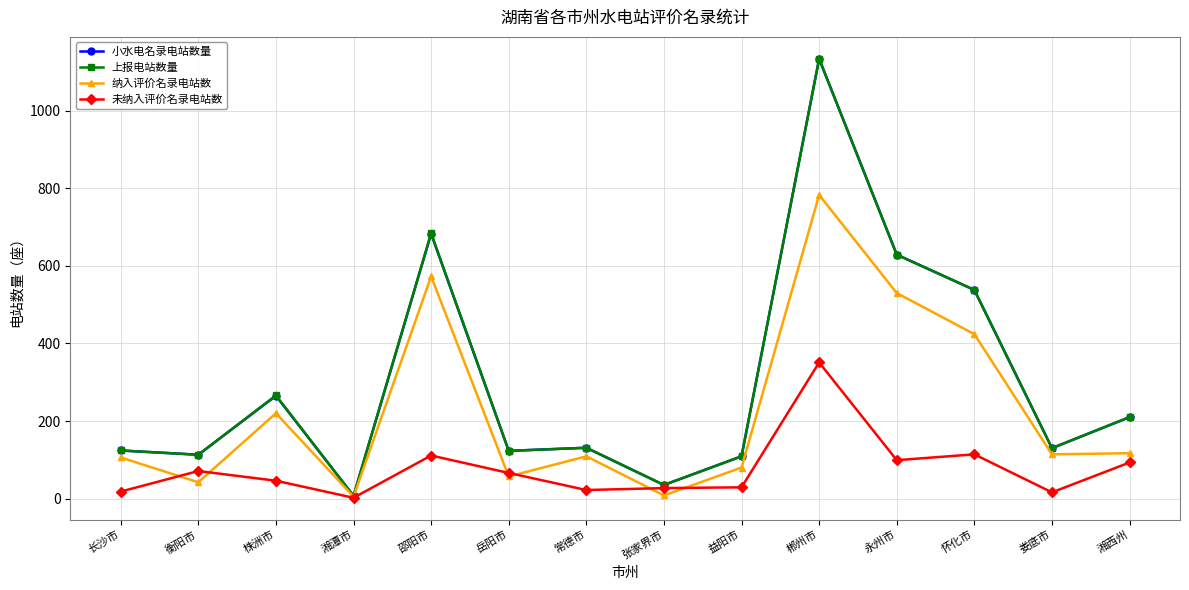

Between which two adjacent categories do 未纳入评价名录电站数 and 纳入评价名录电站数 first intersect?

长沙市 and 衡阳市